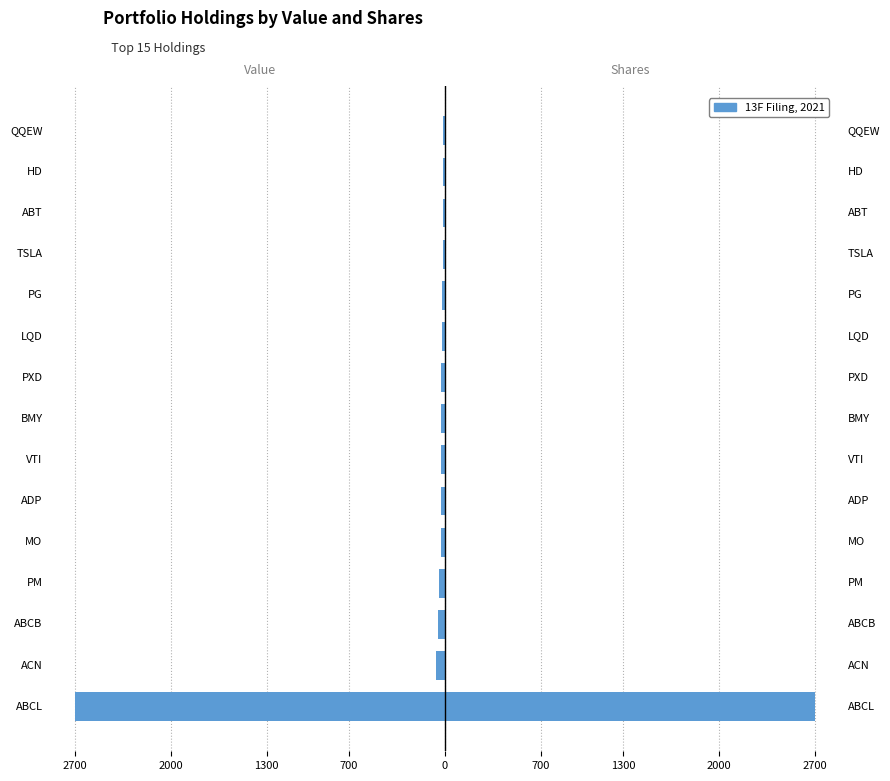

How many bars are there in each group?

2